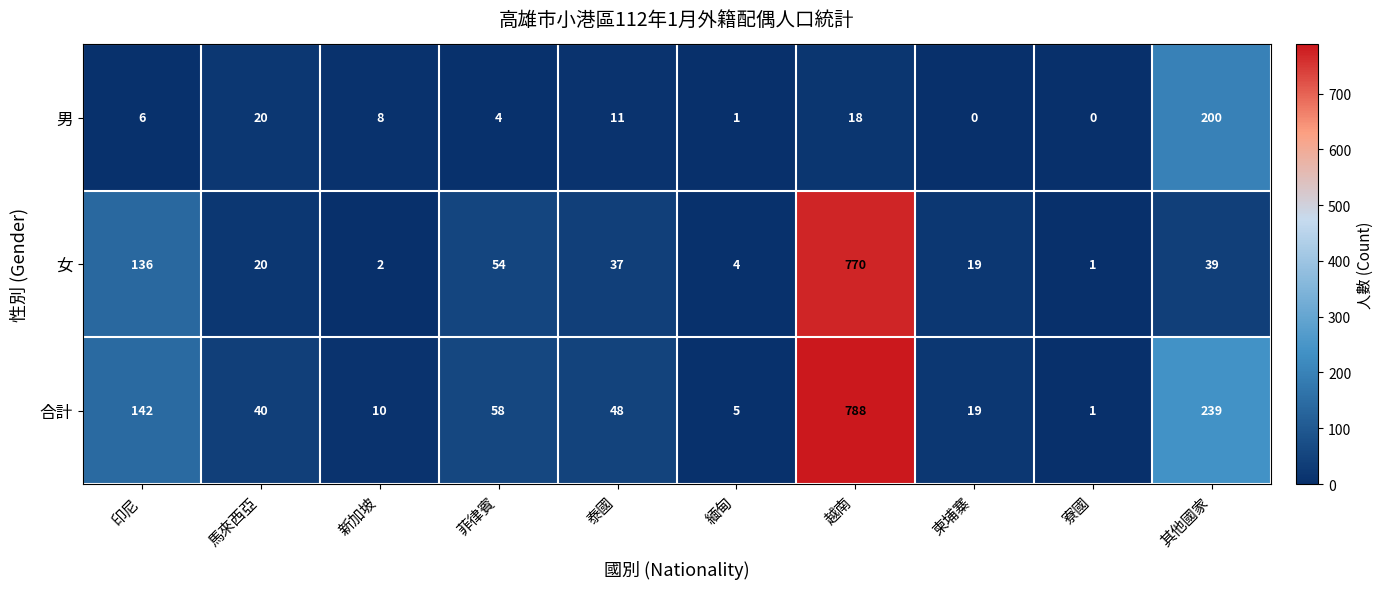

Reading left to right, what are all the values shown in this chart?

男: 6	20	8	4	11	1	18	0	0	200
女: 136	20	2	54	37	4	770	19	1	39
合計: 142	40	10	58	48	5	788	19	1	239